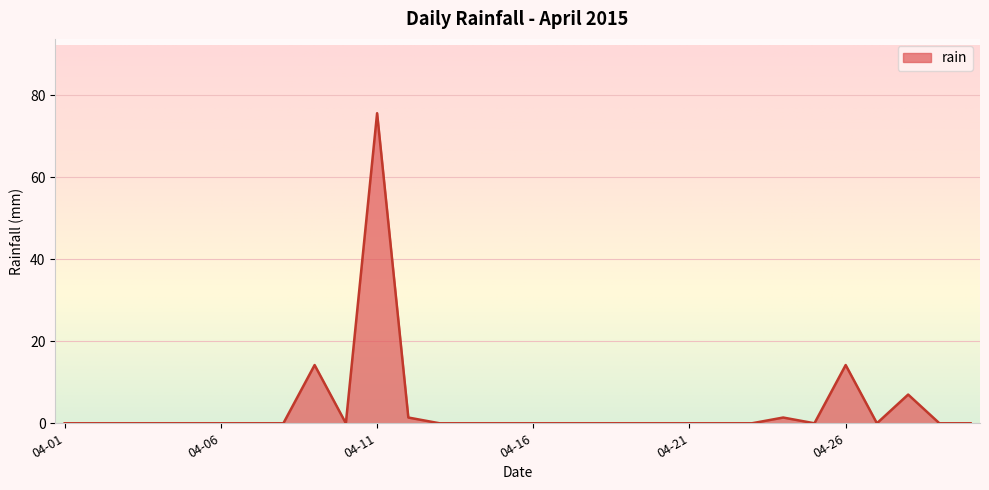

What is the greatest value displayed?

75.6